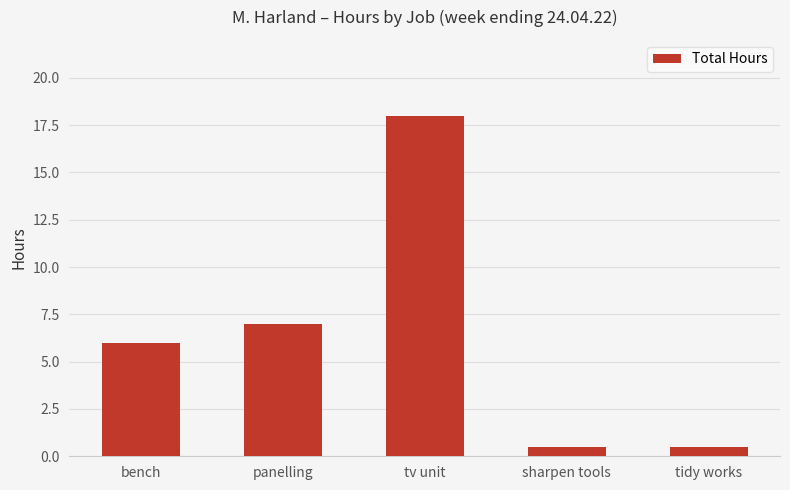

How many distinct data groups are displayed?

1